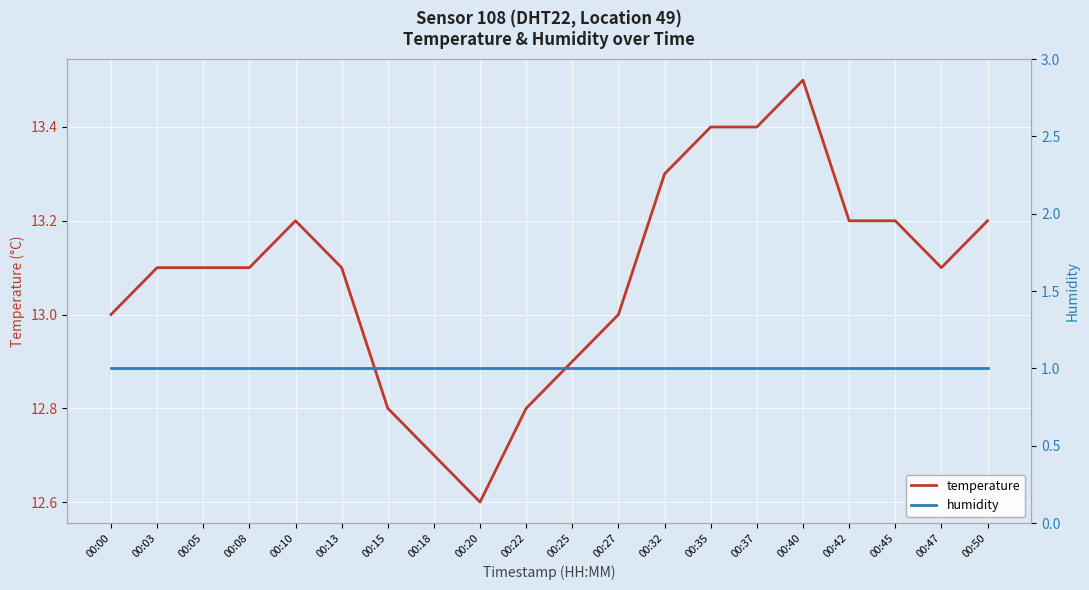

What is the value of the humidity point at the 15th from the left?

1.0